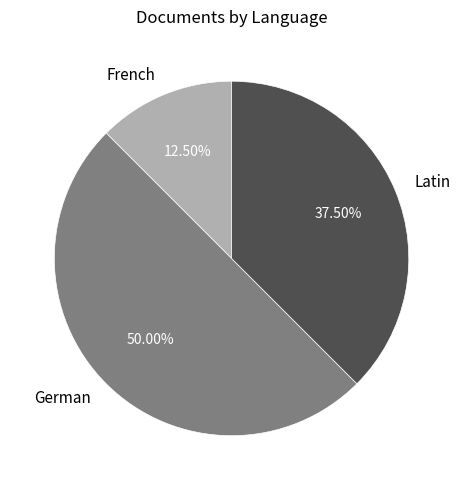

Does Latin account for over 50% of the chart?

No